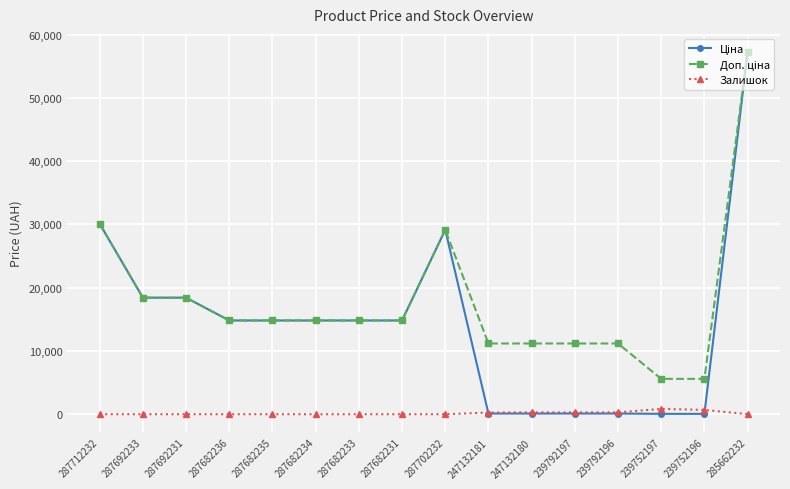

What is the difference between the highest and lowest values at 287712232?

30102.8